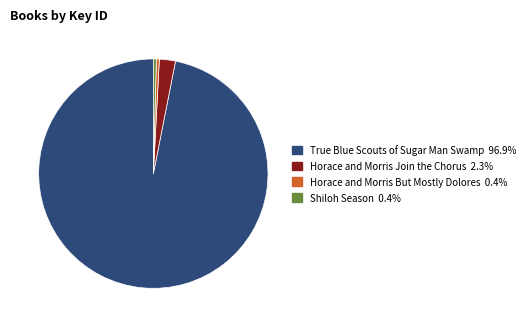

Which category has the biggest portion of the pie?

True Blue Scouts of Sugar Man Swamp